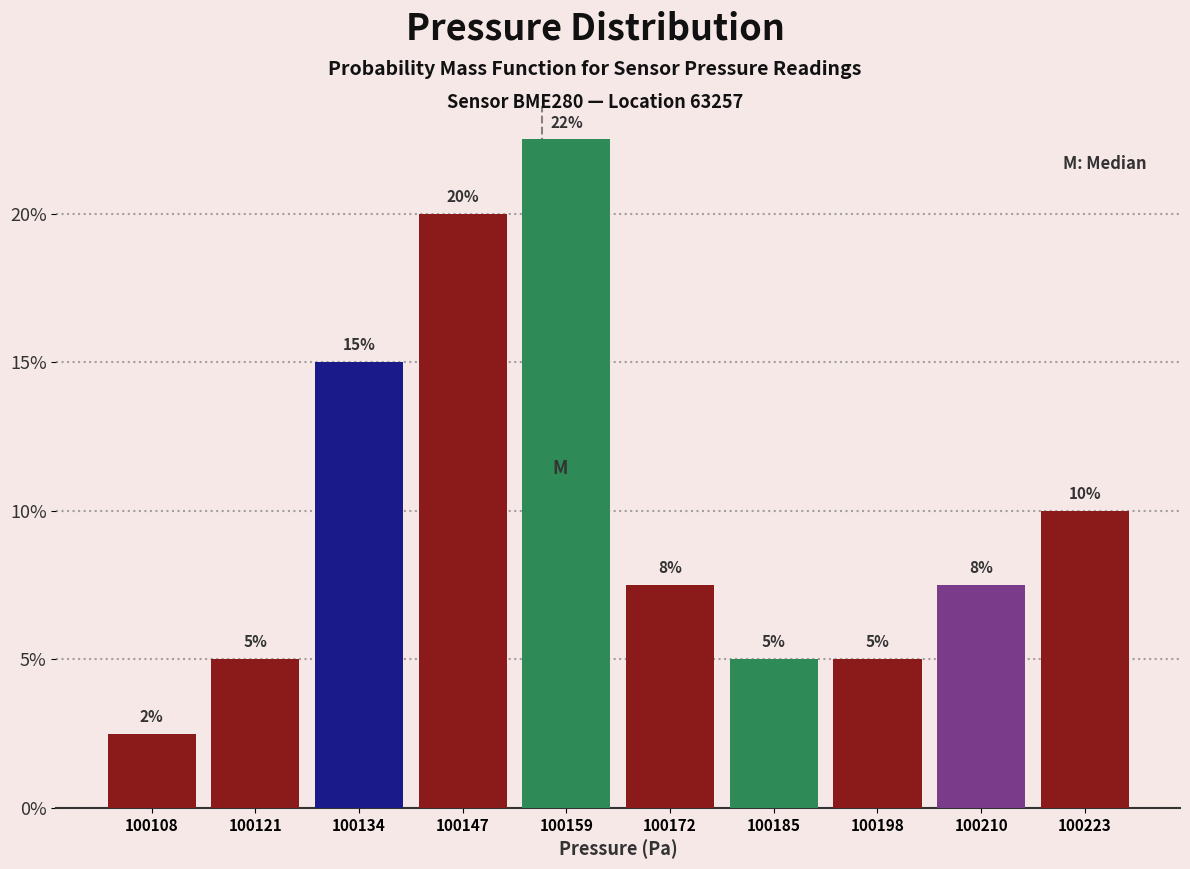

Over which range of the x-axis is the bar tallest?

100154 to 100166